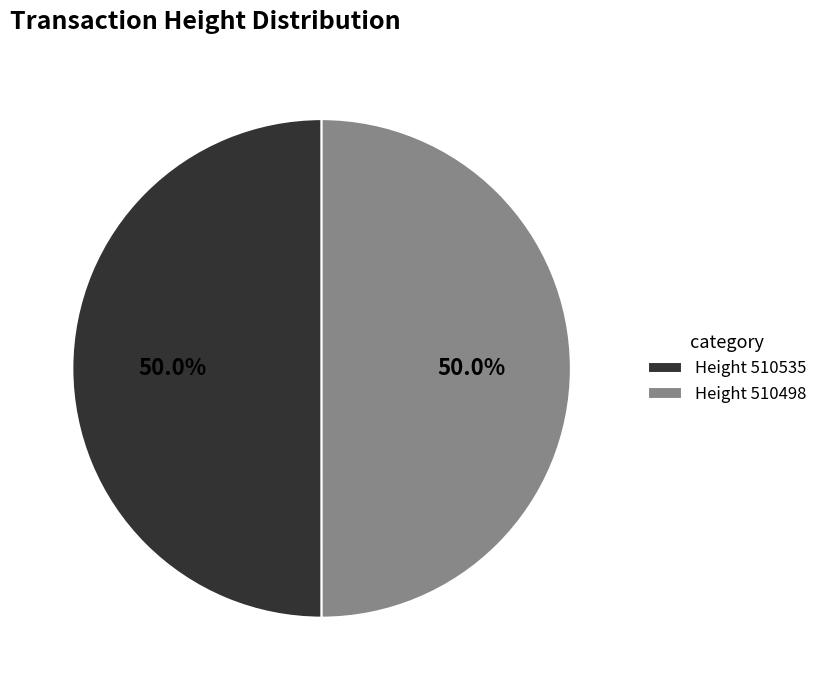

What percentage is NOT represented by Height 510535?

50.0%